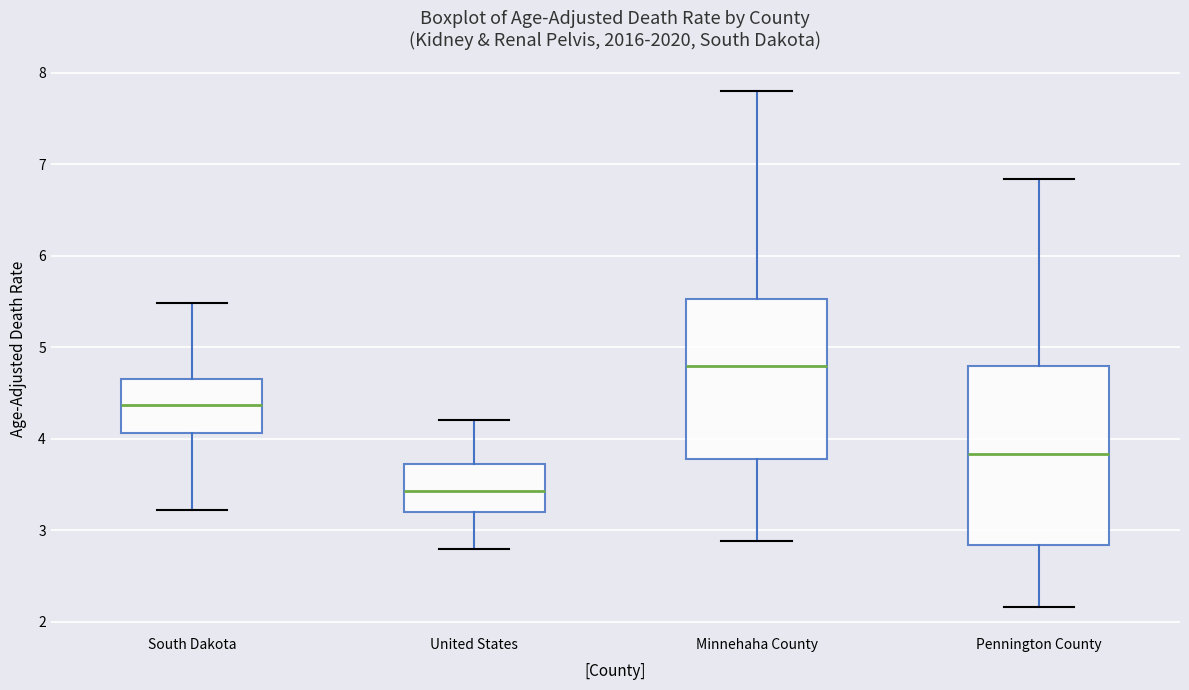

Reading left to right, read every box against the y-axis: the position of its median line, the range the box covers, and the ends of its whiskers. The values are not printed on the chart, so give them approximately, as read against the axis.

South Dakota: median 4.4, box 4.1 to 4.7, whiskers 3.2 to 5.5
United States: median 3.4, box 3.2 to 3.7, whiskers 2.8 to 4.2
Minnehaha County: median 4.8, box 3.8 to 5.5, whiskers 2.9 to 7.8
Pennington County: median 3.8, box 2.8 to 4.8, whiskers 2.2 to 6.8